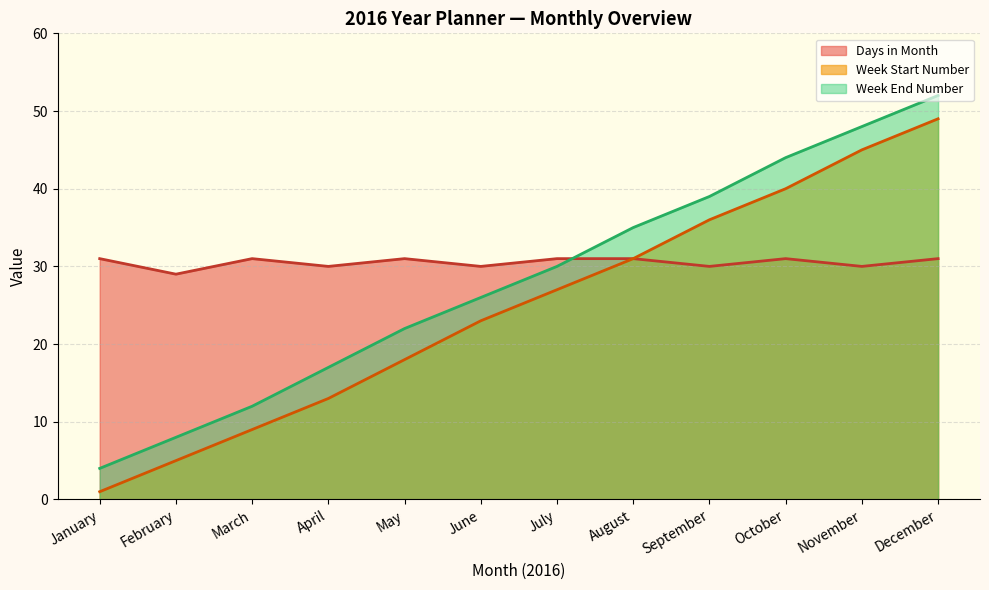

The Week_number series shows 21 at December. True or false?

False